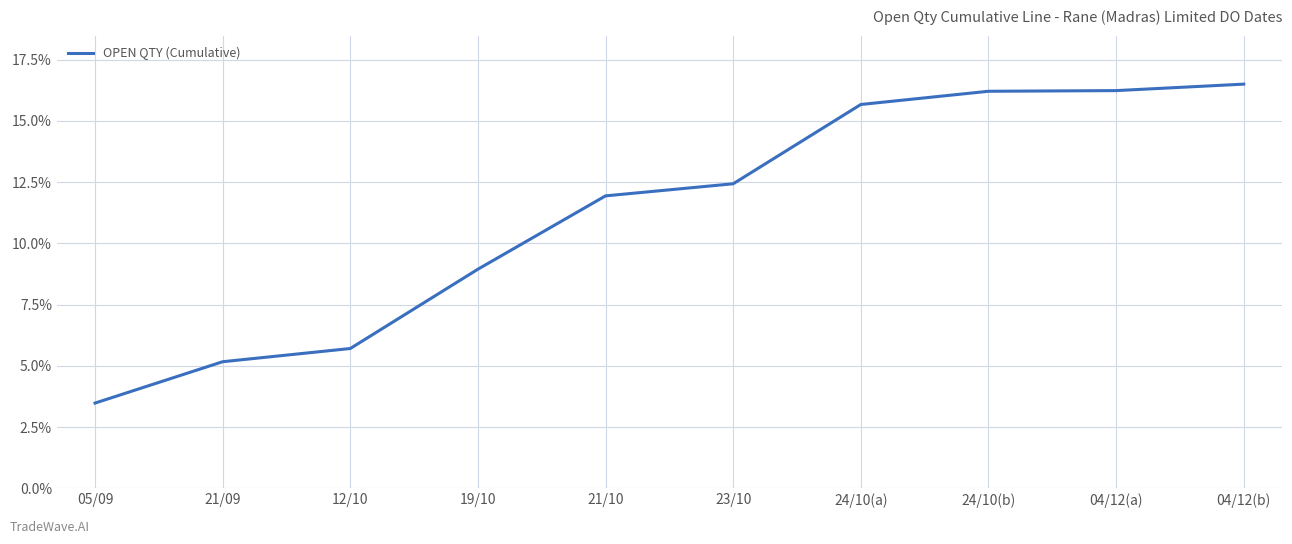

What is the difference between the values at 21/09 and 23/10?

7.3